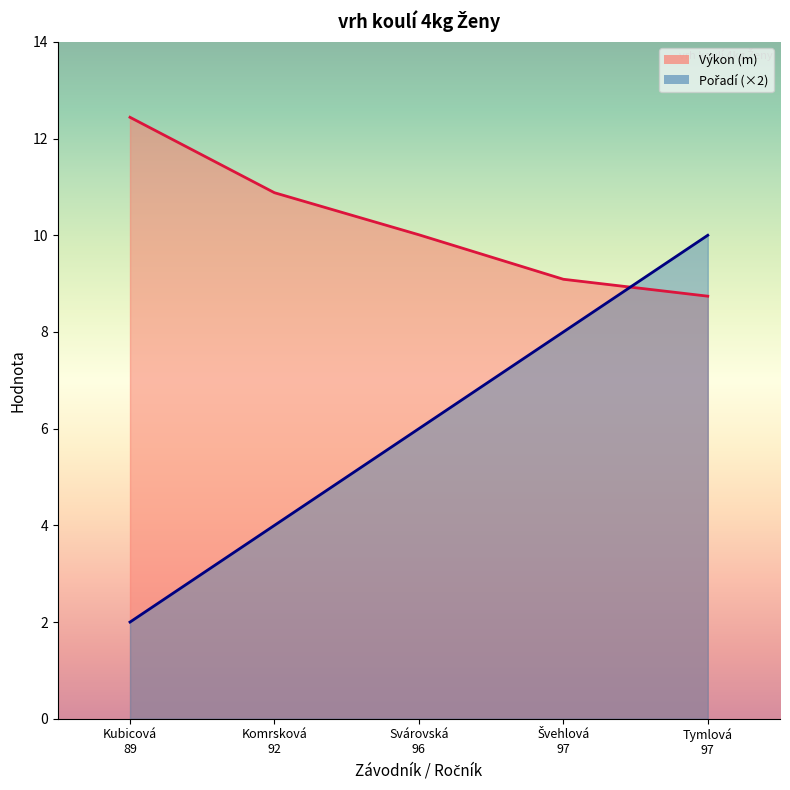

Which series has the largest range (max minus min)?

Pořadí